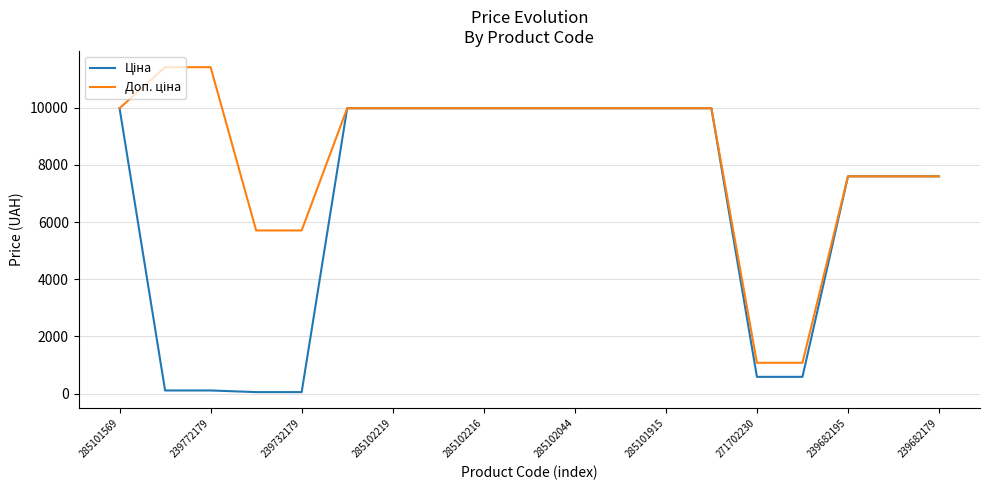

What is the maximum value shown in the chart?

11410.0